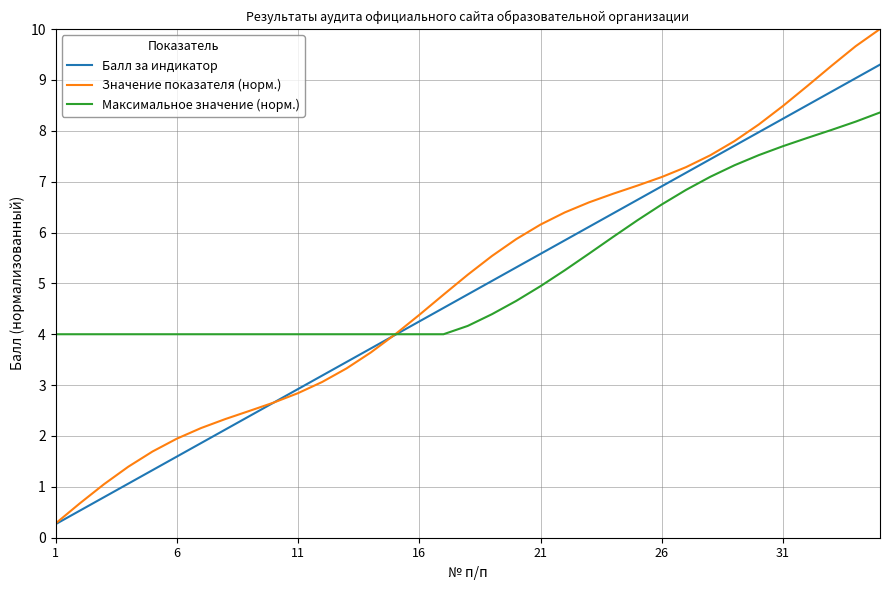

Which series has the widest spread of values?

Значение показателя (норм.)